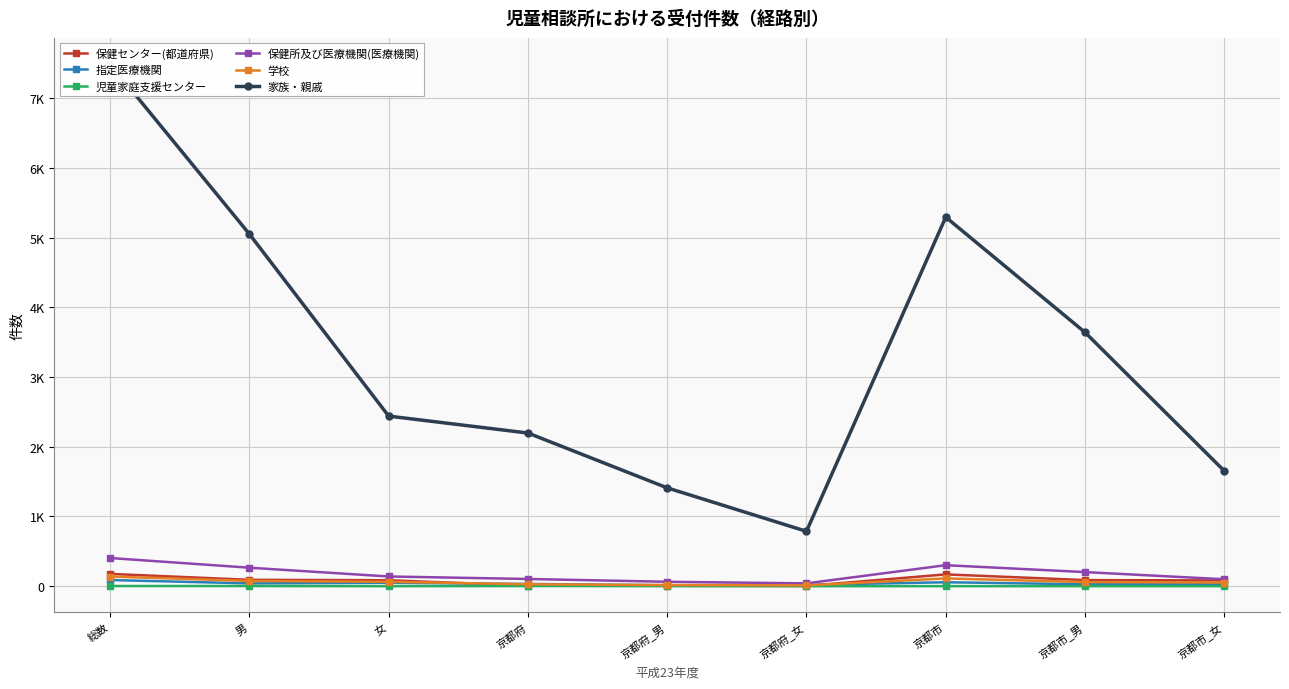

What is the label of the 8th point from the right?

男